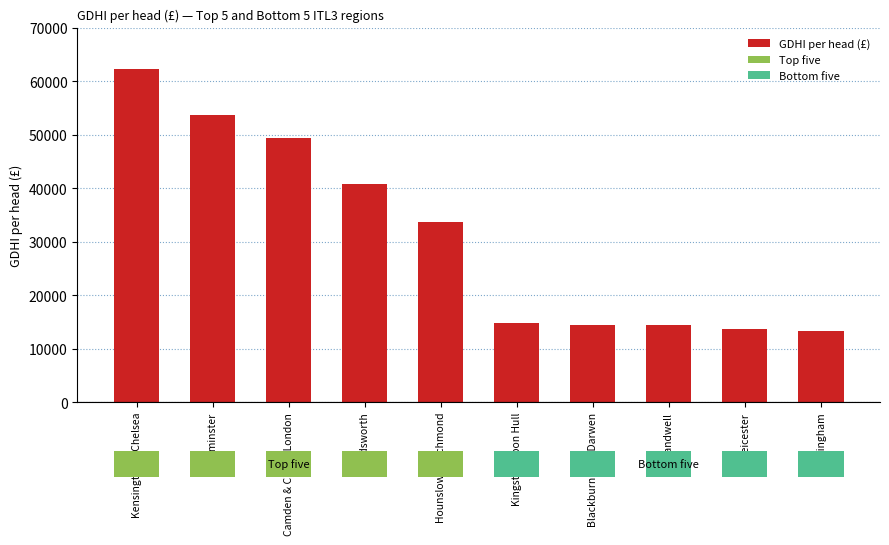

How many data points are less than 33655?

5